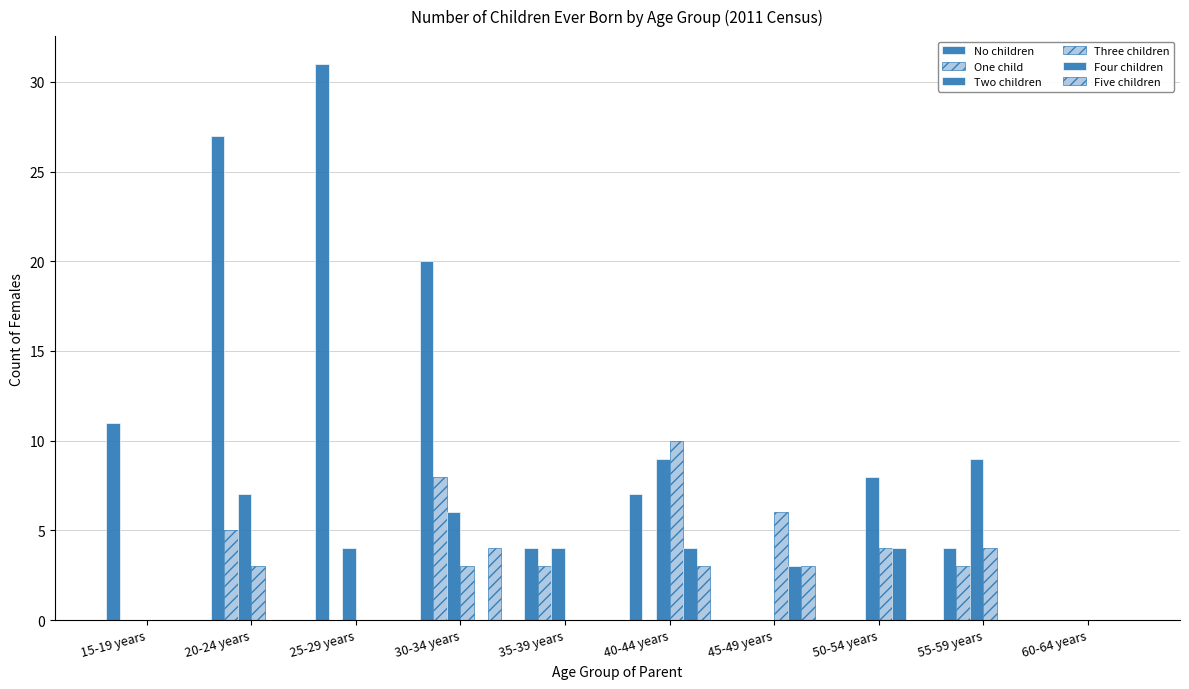

Reading right to left, list all the values displayed in this chart.

No children: 60-64 years=0	55-59 years=4	50-54 years=0	45-49 years=0	40-44 years=7	35-39 years=4	30-34 years=20	25-29 years=31	20-24 years=27	15-19 years=11
One child: 60-64 years=0	55-59 years=3	50-54 years=0	45-49 years=0	40-44 years=0	35-39 years=3	30-34 years=8	25-29 years=0	20-24 years=5	15-19 years=0
Two children: 60-64 years=0	55-59 years=9	50-54 years=8	45-49 years=0	40-44 years=9	35-39 years=4	30-34 years=6	25-29 years=4	20-24 years=7	15-19 years=0
Three children: 60-64 years=0	55-59 years=4	50-54 years=4	45-49 years=6	40-44 years=10	35-39 years=0	30-34 years=3	25-29 years=0	20-24 years=3	15-19 years=0
Four children: 60-64 years=0	55-59 years=0	50-54 years=4	45-49 years=3	40-44 years=4	35-39 years=0	30-34 years=0	25-29 years=0	20-24 years=0	15-19 years=0
Five children: 60-64 years=0	55-59 years=0	50-54 years=0	45-49 years=3	40-44 years=3	35-39 years=0	30-34 years=4	25-29 years=0	20-24 years=0	15-19 years=0